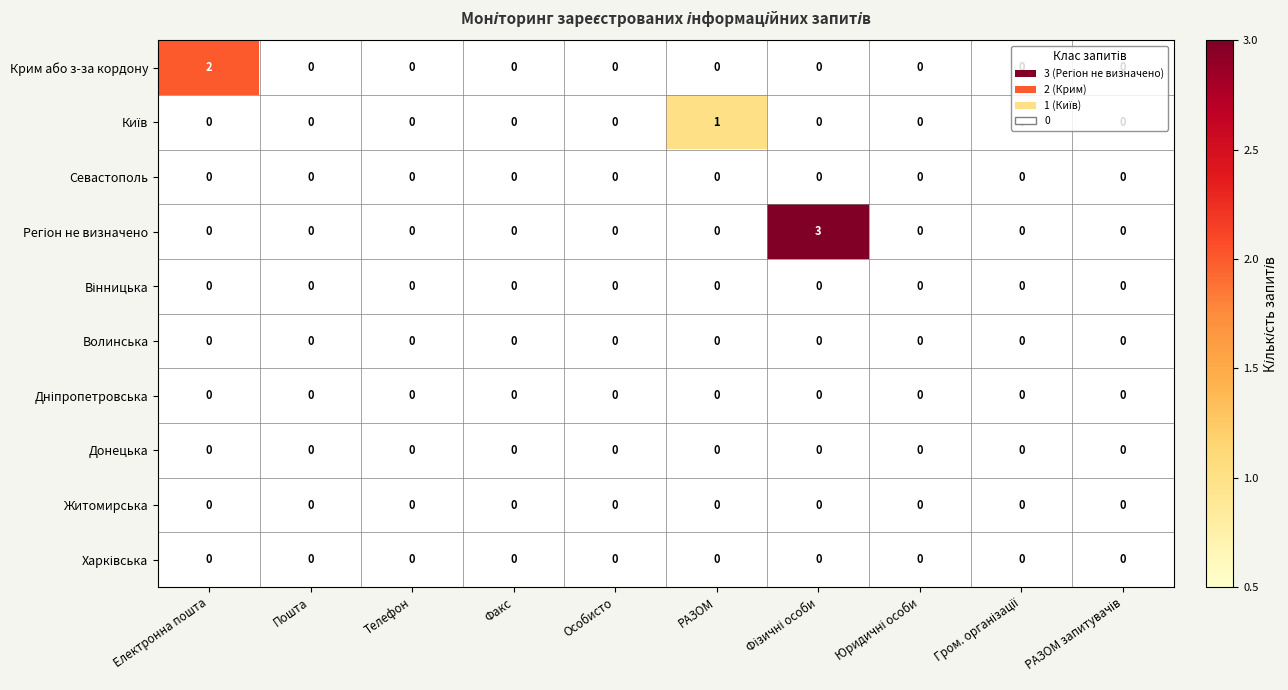

What is the maximum value shown in the chart?

3